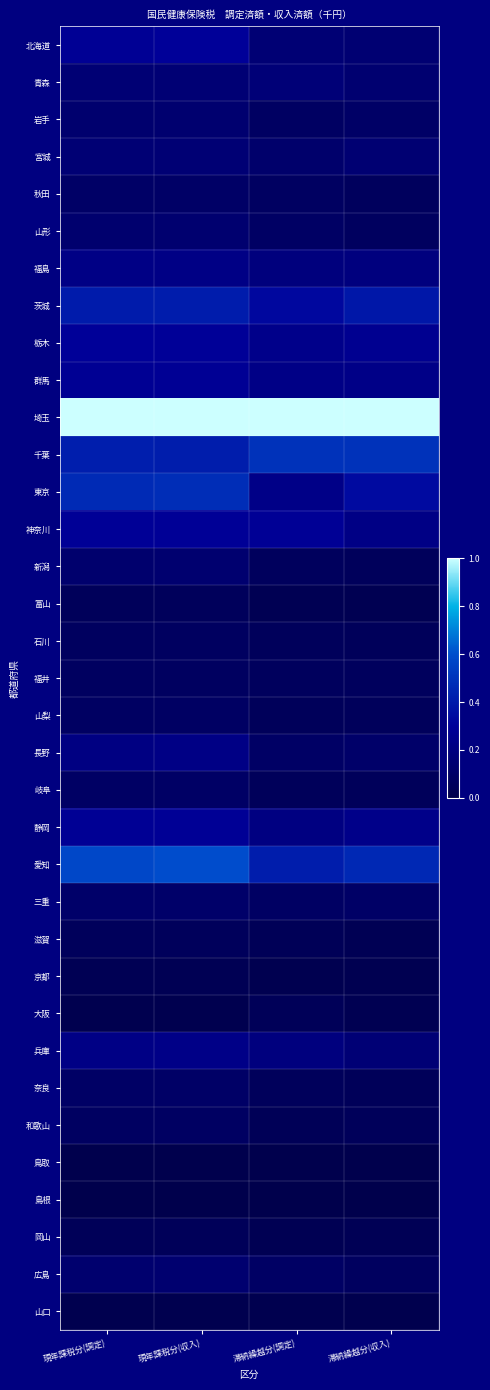

What is the total value across all series at 現年課税分(収入)?

6.9